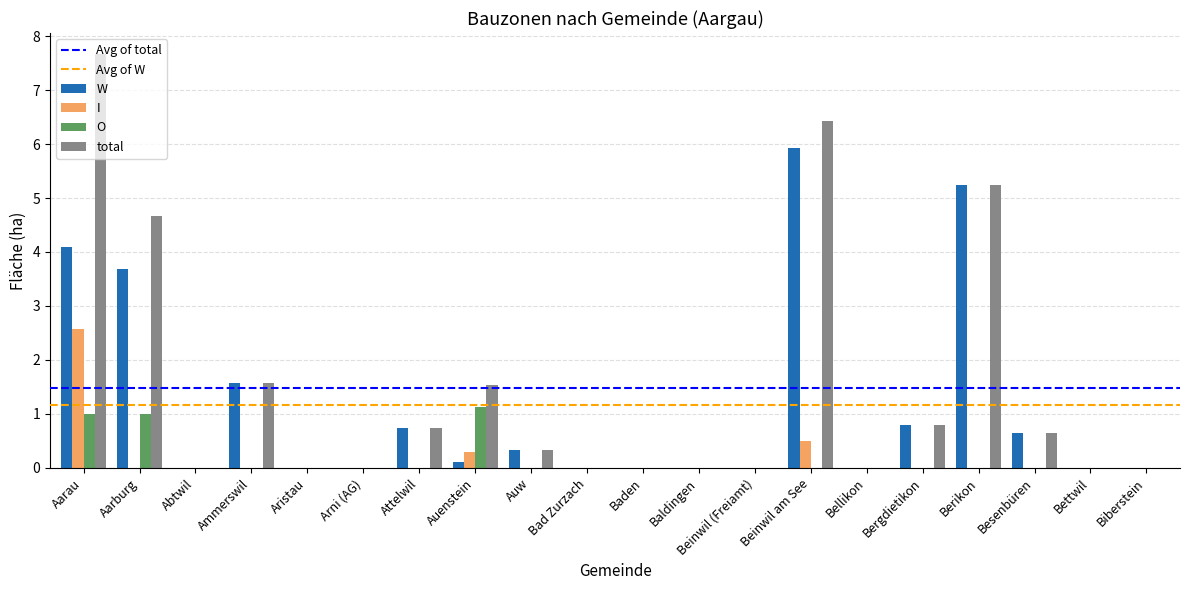

At which category is the sum across all series the highest?

Aarau